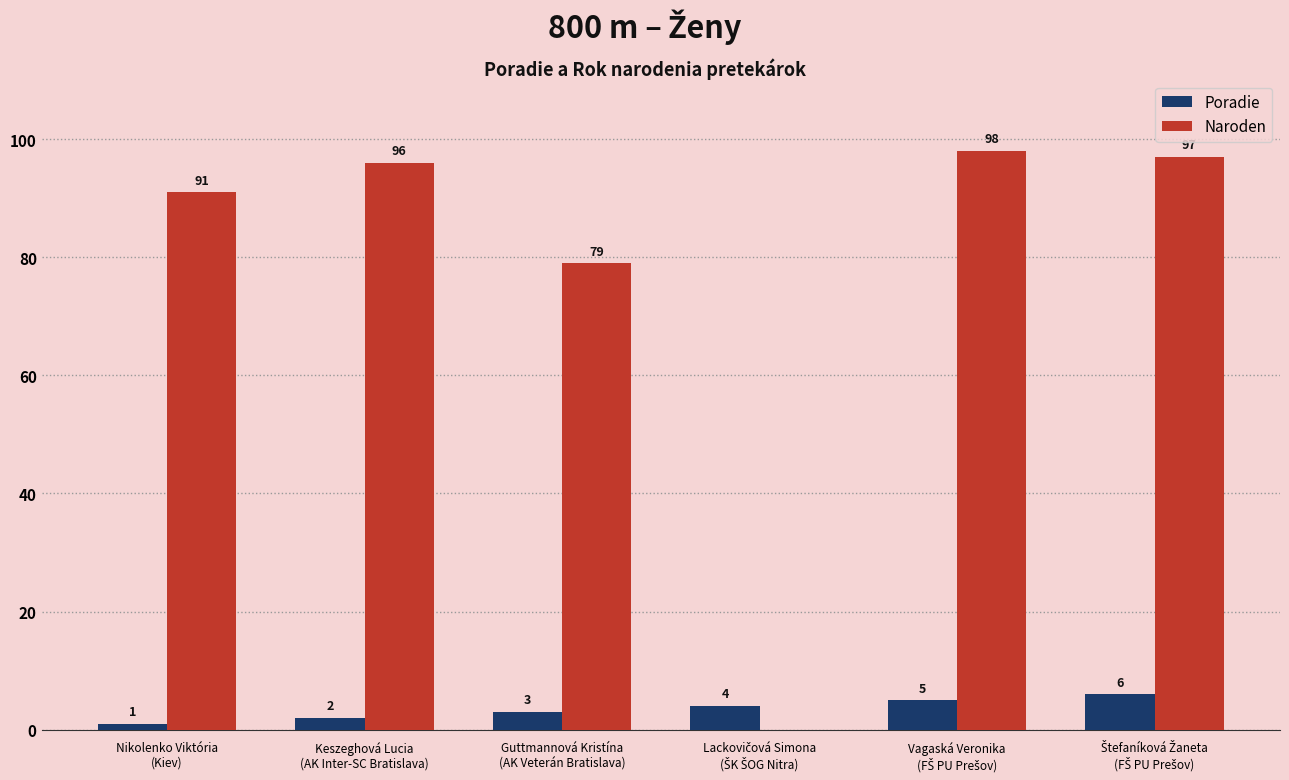

How many Poradie values are between 2 and 5?

4